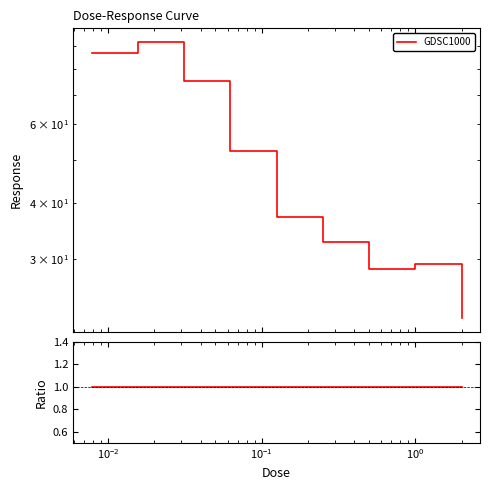

What is the label of the 8th point from the left?

1.0